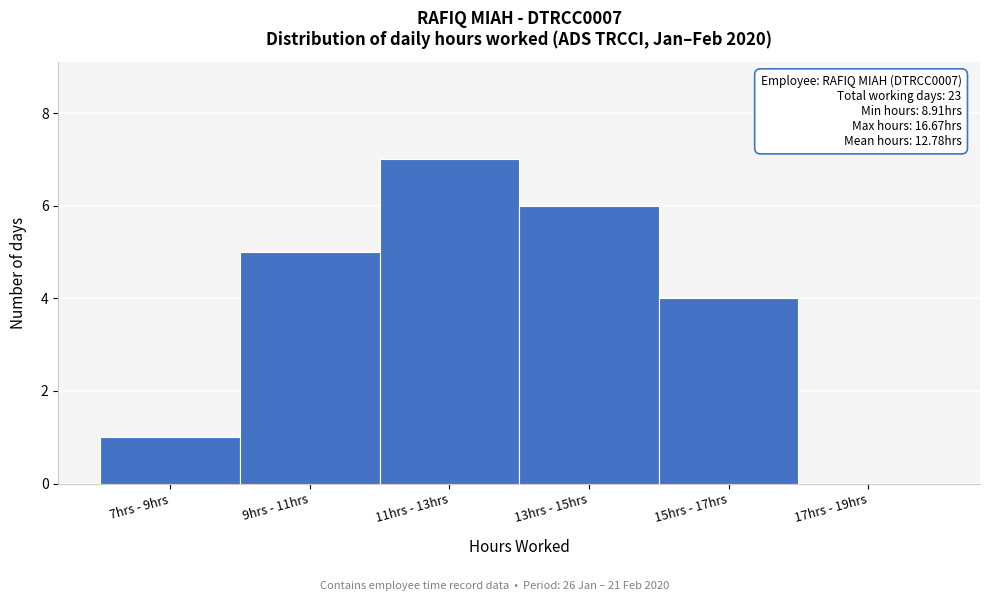

Reading left to right, what are all the values shown in this chart?

7hrs - 9hrs=1	9hrs - 11hrs=5	11hrs - 13hrs=7	13hrs - 15hrs=6	15hrs - 17hrs=4	17hrs - 19hrs=0